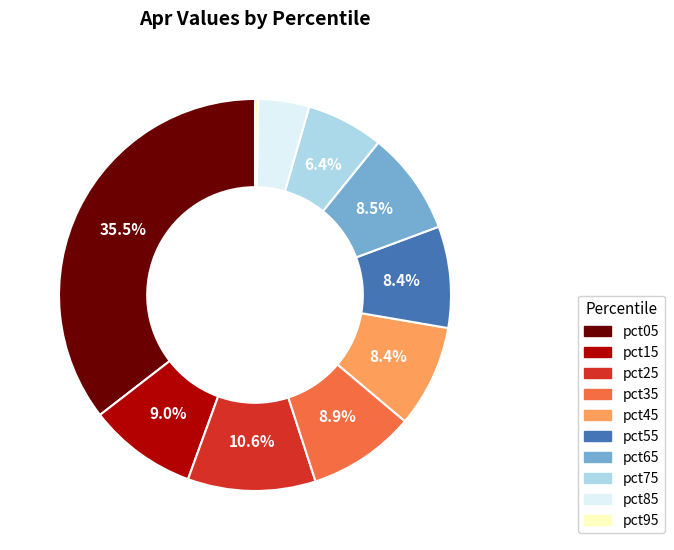

To the nearest percent, what is the difference between the largest and smallest slice percentages?

35%